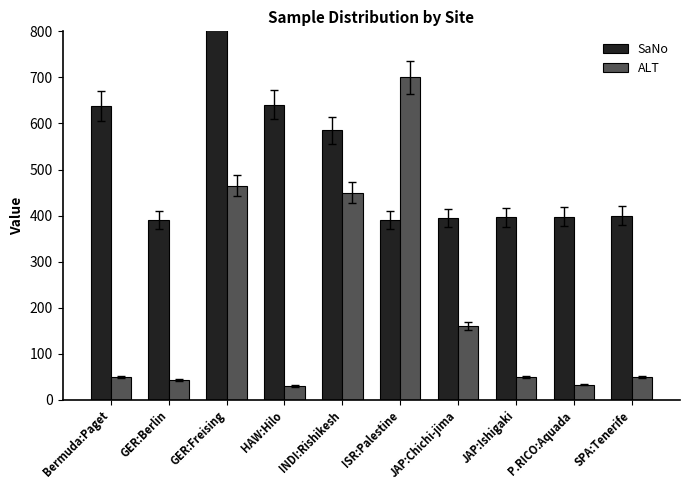

Reading left to right, extract all data points from this chart.

SaNo: Bermuda:Paget=638	GER:Berlin=390	GER:Freising=1045	HAW:Hilo=641	INDI:Rishikesh=585	ISR:Palestine=391	JAP:Chichi-jima=394	JAP:Ishigaki=396	P.RICO:Aquada=398	SPA:Tenerife=400
ALT: Bermuda:Paget=50	GER:Berlin=44	GER:Freising=465	HAW:Hilo=30	INDI:Rishikesh=450	ISR:Palestine=700	JAP:Chichi-jima=160	JAP:Ishigaki=50	P.RICO:Aquada=33	SPA:Tenerife=50